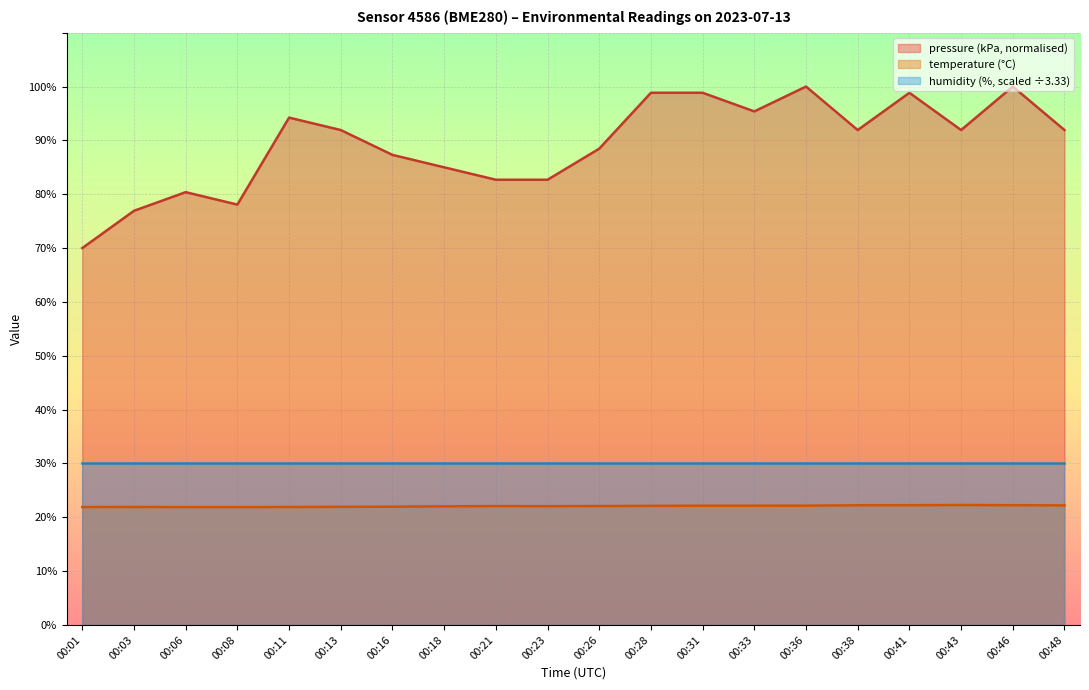

Which series has the largest total across all categories?

pressure (kPa, normalised)